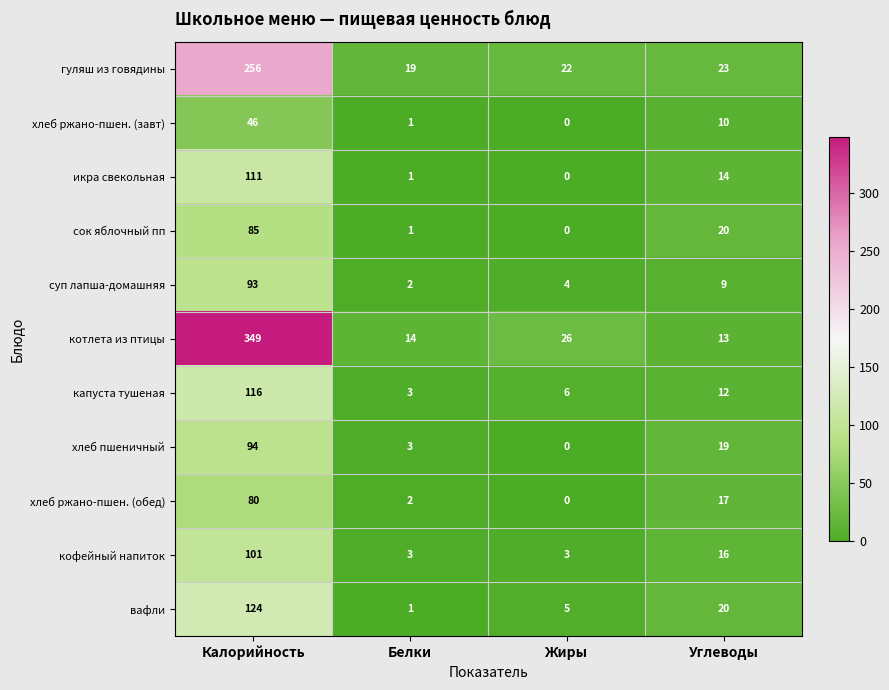

Is the value of хлеб ржано-пшен. (обед) at Углеводы greater than the value of капуста тушеная at Жиры?

Yes